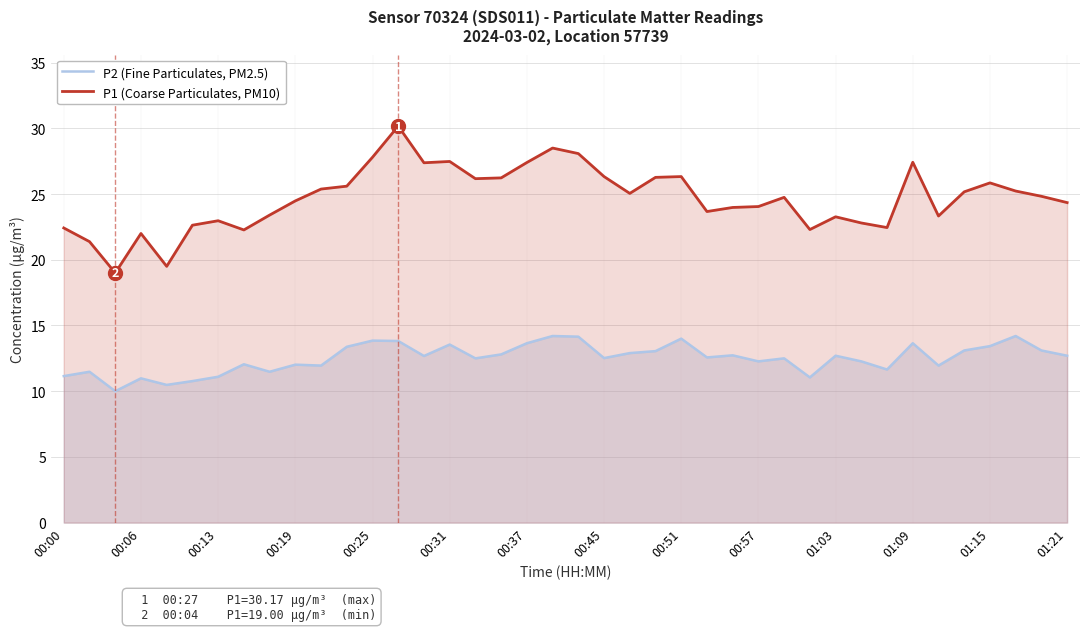

Which series has the widest spread of values?

P1 (Coarse Particulates, PM10)